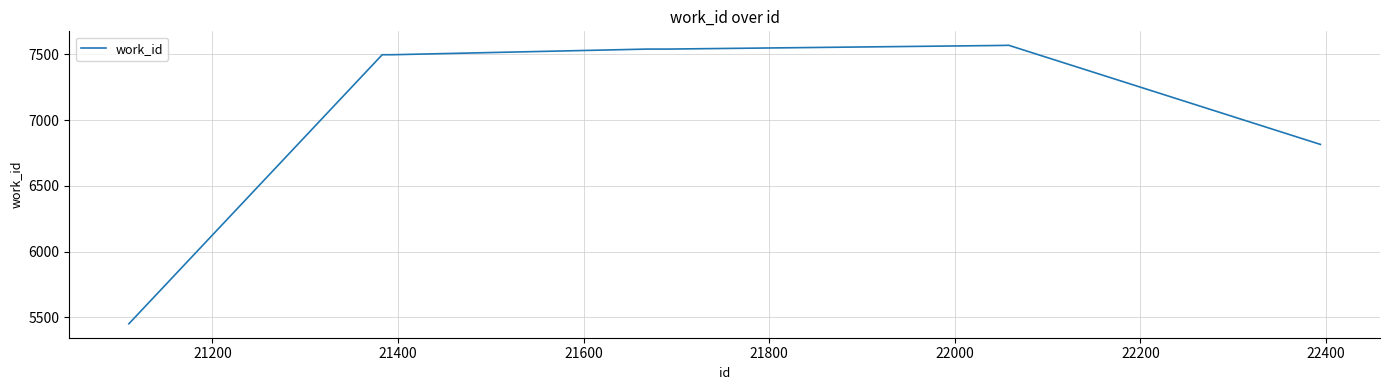

What is the maximum value shown in the chart?

7570